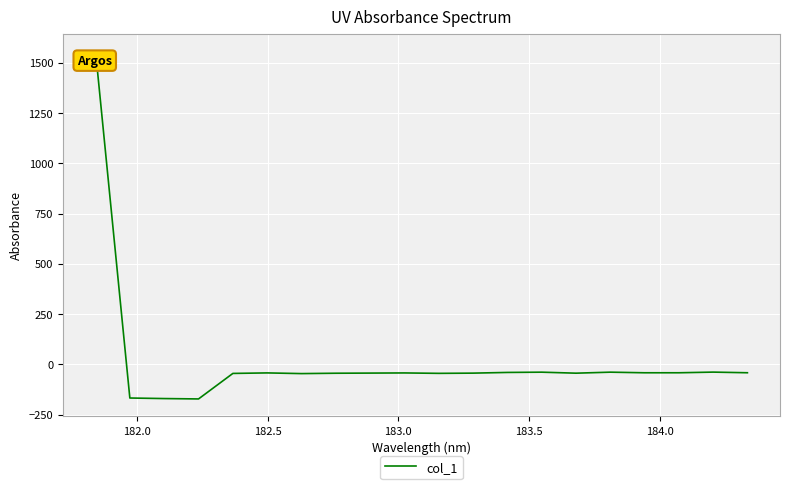

What is the difference between the maximum and minimum values?

1730.4